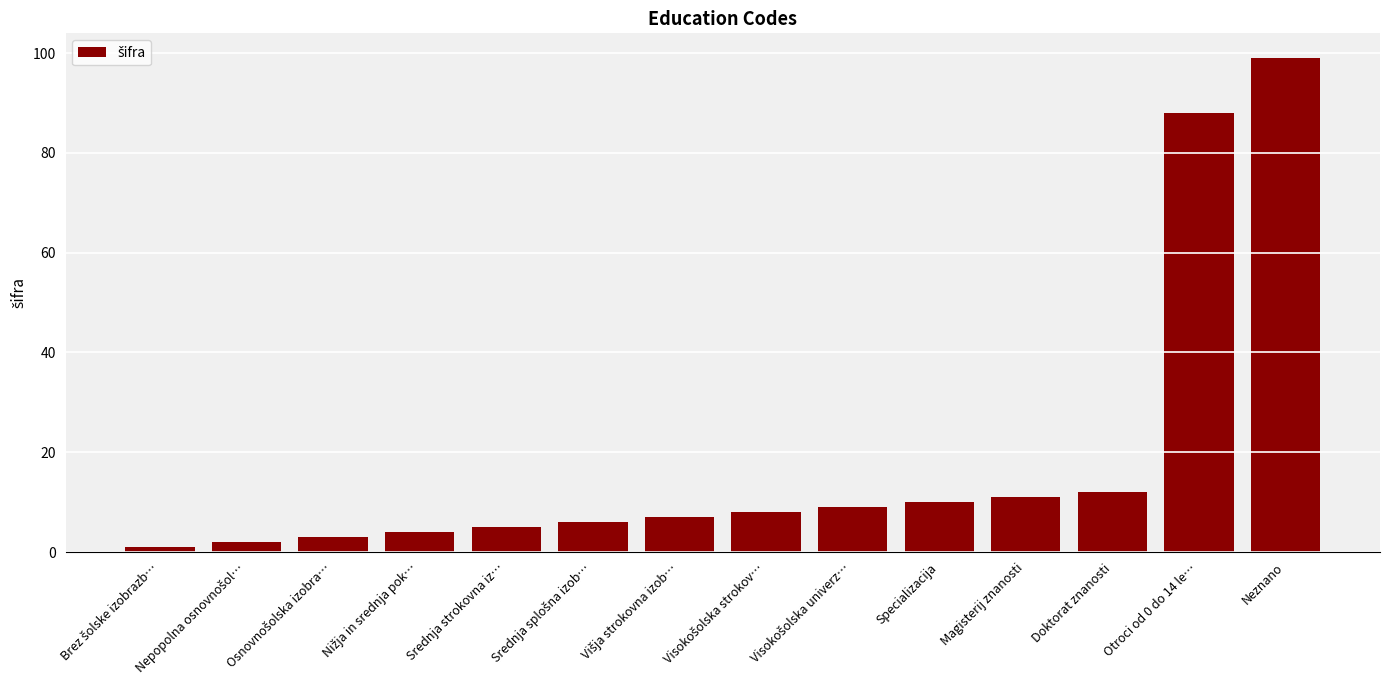

How many data points does each series have?

14